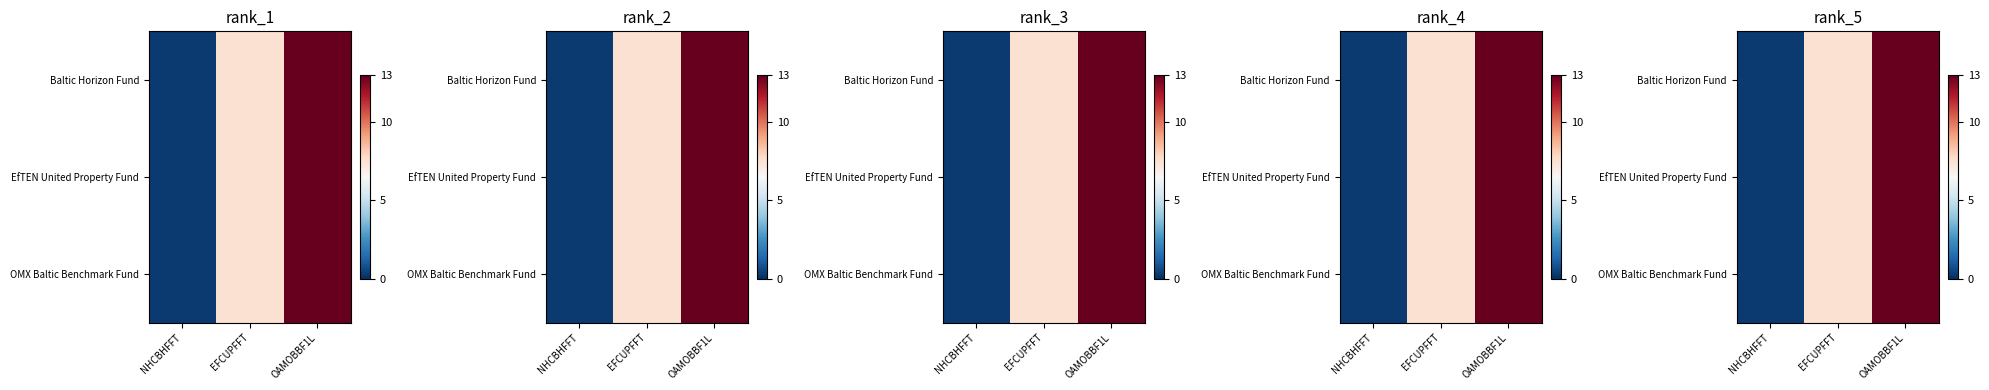

Is the value of OMX Baltic Benchmark Fund at OAMOBBF1L greater than the value of EfTEN United Property Fund at NHCBHFFT?

Yes